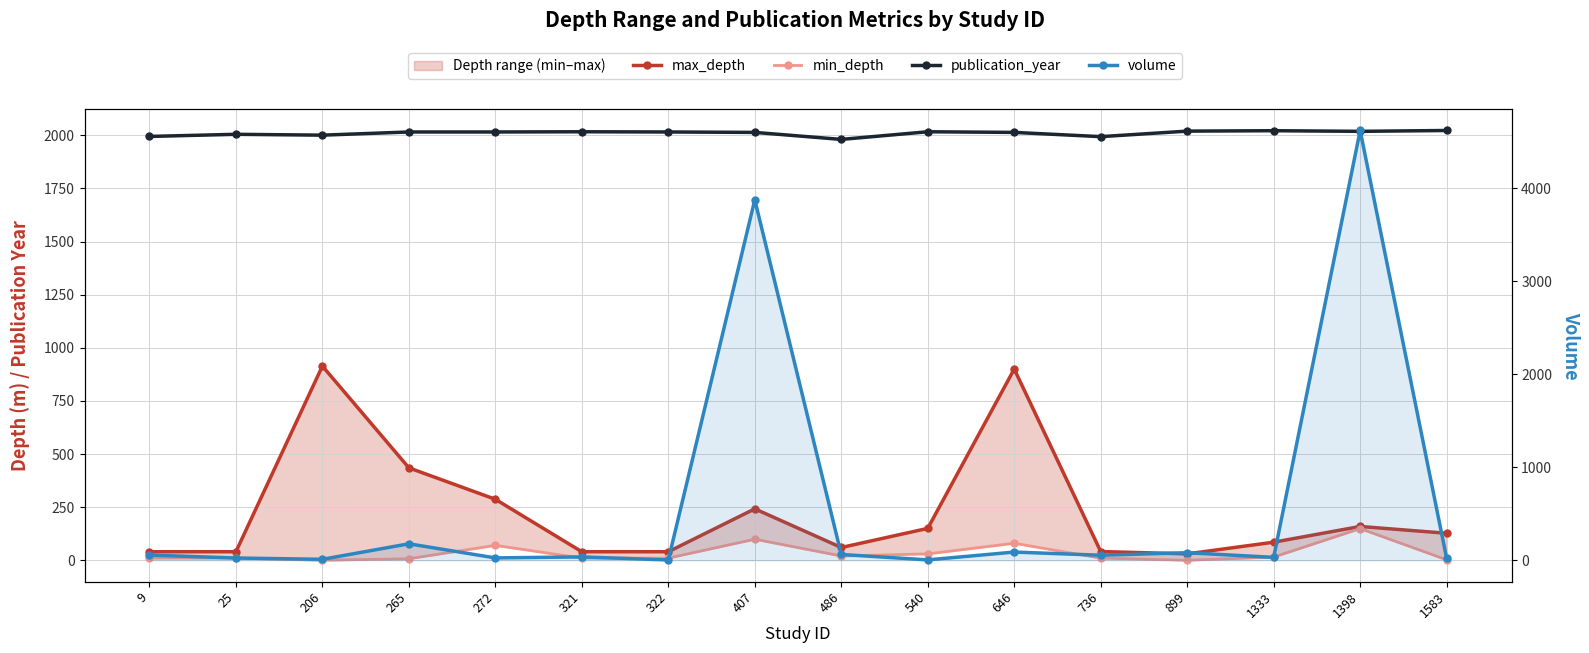

Reading left to right, extract all data points from this chart.

max_depth: 9=40	25=40	206=914	265=435	272=287	321=40	322=40	407=242	486=60	540=150	646=900	736=41	899=30	1333=85	1398=159	1583=127
min_depth: 9=10	25=10	206=0	265=7	272=70	321=10	322=10	407=99	486=20	540=30	646=80	736=10	899=0	1333=15	1398=149	1583=2
publication_year: 9=1995	25=2005	206=2001	265=2016	272=2016	321=2017	322=2016	407=2014	486=1981	540=2017	646=2014	736=1994	899=2020	1333=2022	1398=2019	1583=2023
volume: 9=56	25=24	206=10	265=177	272=25	321=36	322=3	407=3878	486=62	540=4	646=88	736=54	899=81	1333=31	1398=4624	1583=21